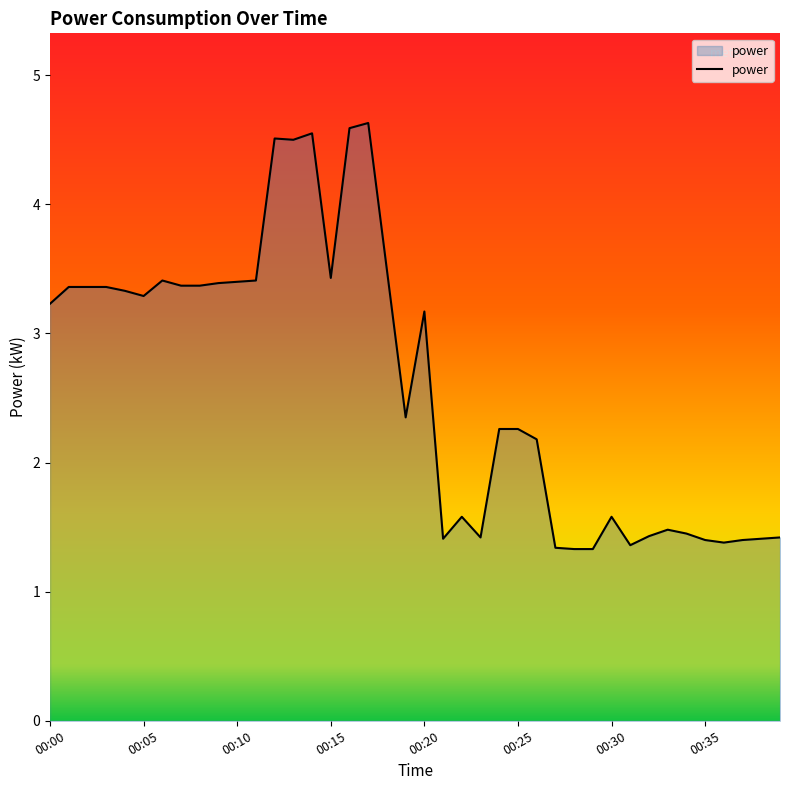

What is the difference between the maximum and minimum values?

3.3